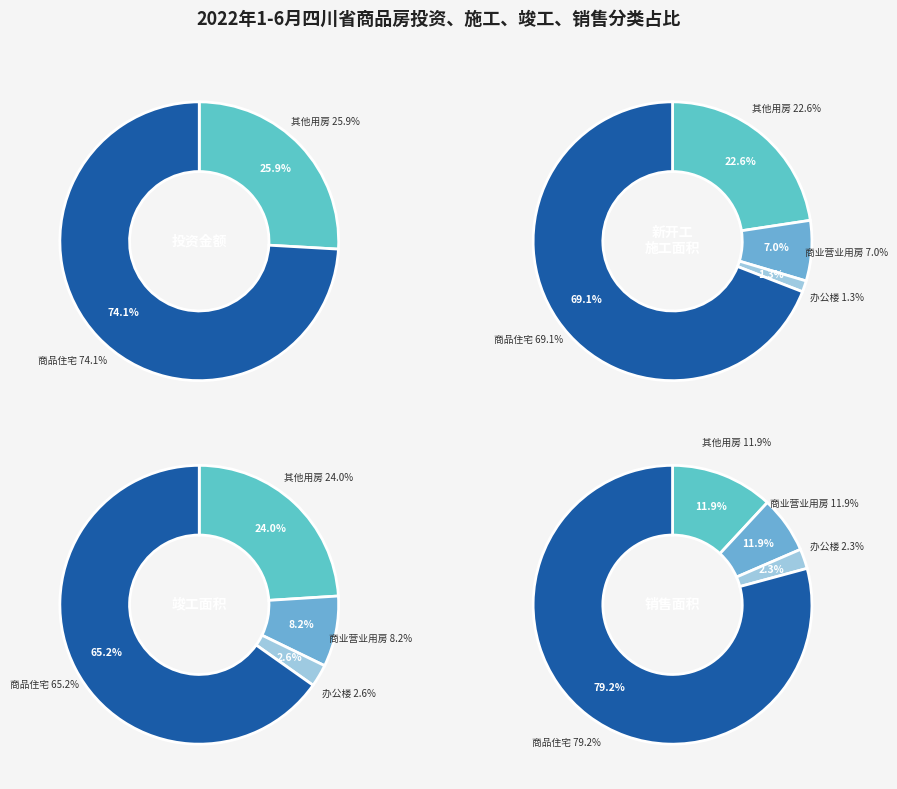

What is the ratio of the value at 3 to the value at 2?

0.3